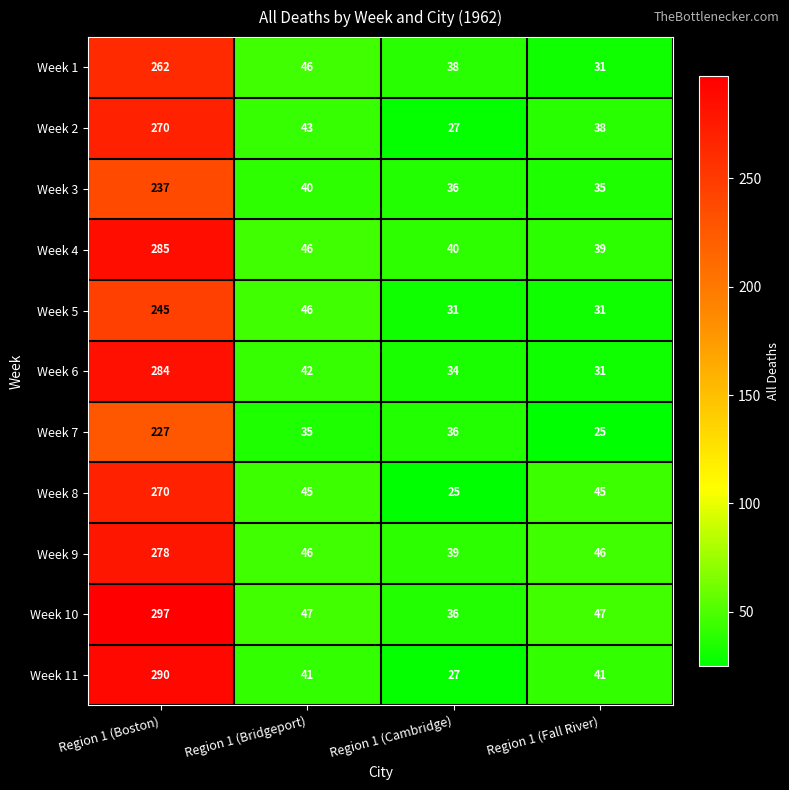

What is the difference between the maximum and second lowest values in the Week 8 series?

225